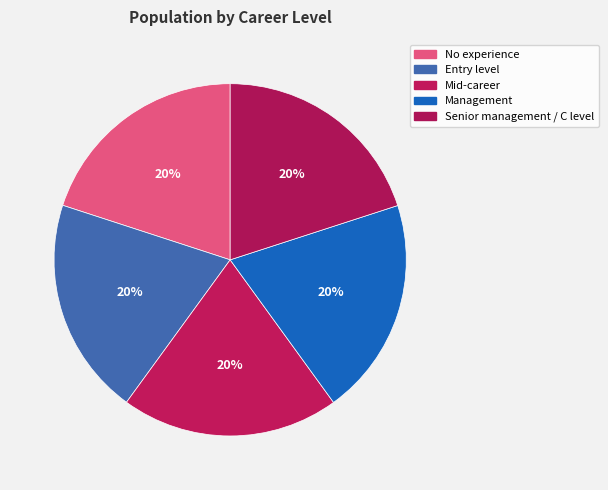

Approximately how many times larger is the value at Mid-career compared to Senior management / C level?

1.0